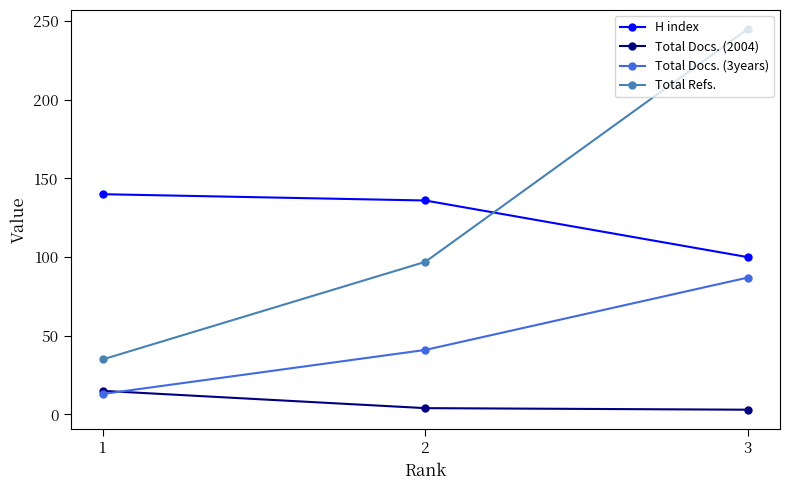

What is the lowest value of the Total Refs. series?

35